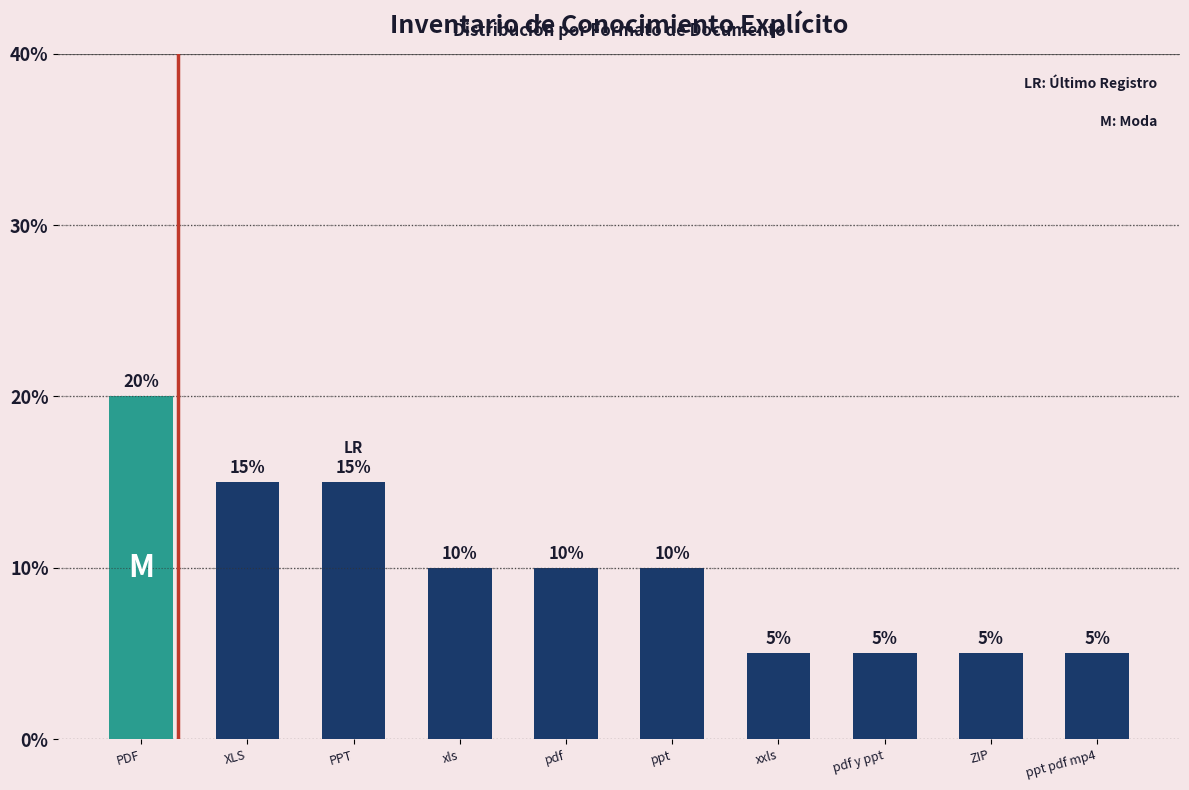

Reading left to right, what are all the values shown in this chart?

PDF=20	XLS=15	PPT=15	xls=10	pdf=10	ppt=10	xxls=5	pdf y ppt=5	ZIP=5	ppt pdf mp4=5